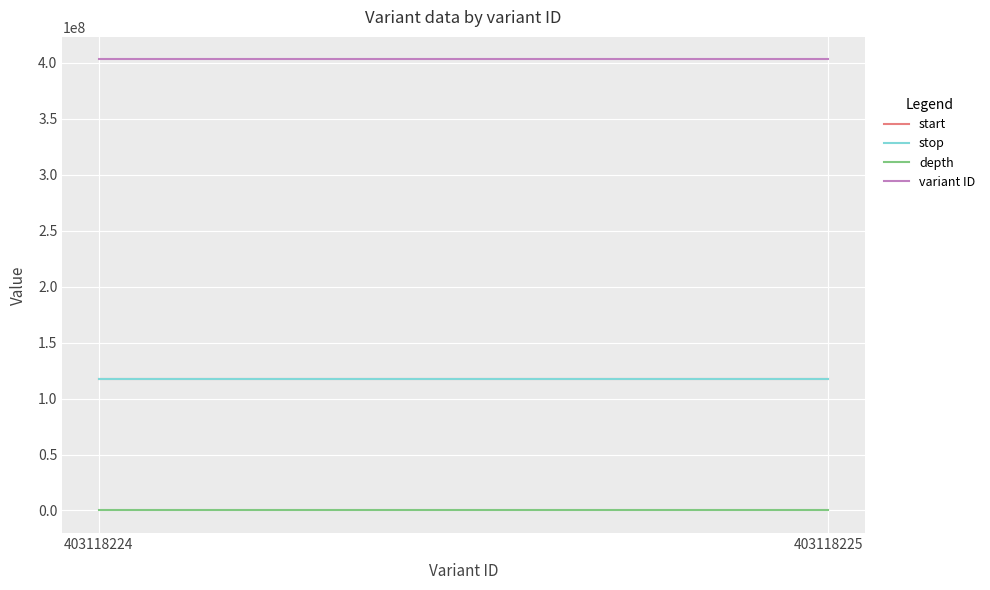

Is this an area chart (filled region under the line)?

No